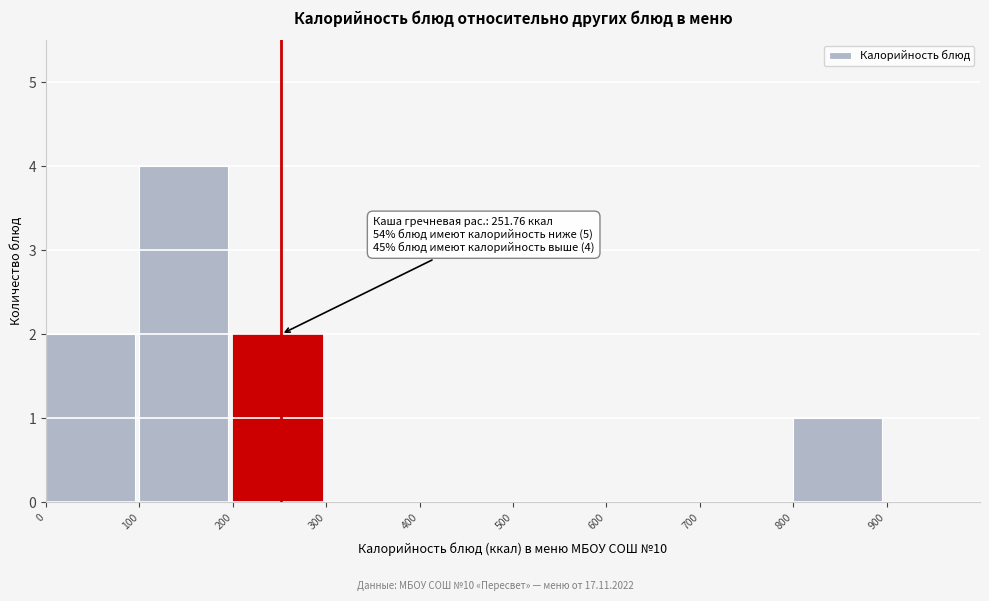

Over which range of the x-axis is the bar tallest?

100 to 200